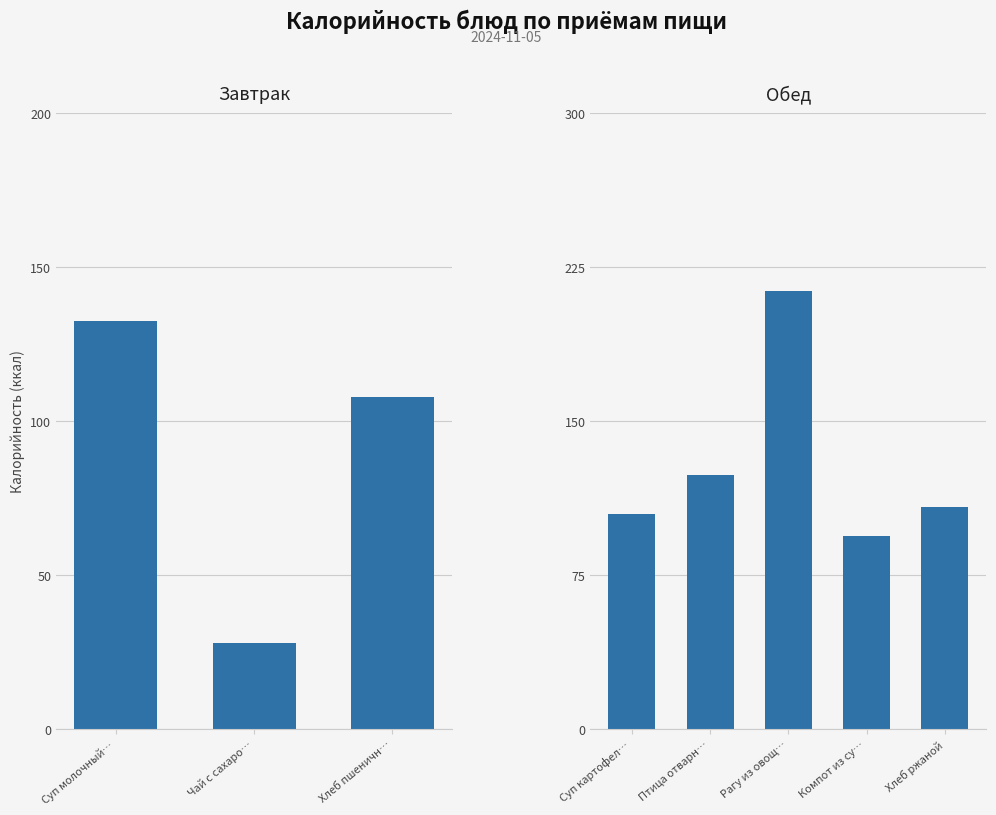

What is the value of the 2nd bar from the left?

28.0